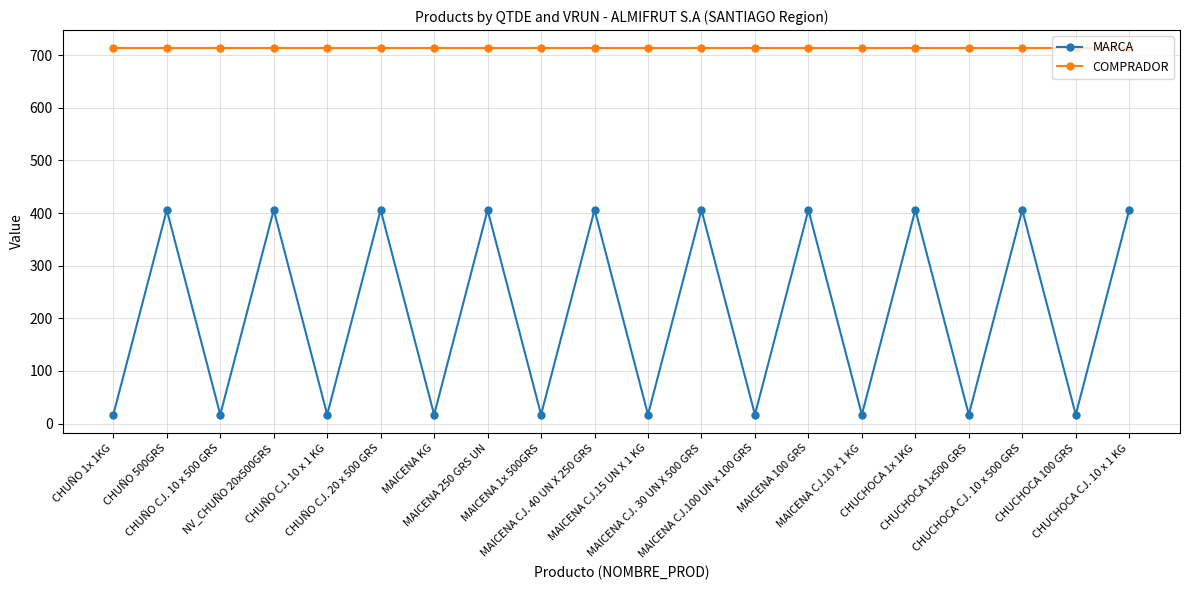

Reading left to right, extract all data points from this chart.

MARCA: CHUÑO 1x 1KG=17	CHUÑO 500GRS=406	CHUÑO CJ. 10 x 500 GRS=17	NV_CHUÑO 20x500GRS=406	CHUÑO CJ. 10 x 1 KG=17	CHUÑO CJ. 20 x 500 GRS=406	MAICENA KG=17	MAICENA 250 GRS UN=406	MAICENA 1x 500GRS=17	MAICENA CJ. 40 UN X 250 GRS=406	MAICENA CJ.15 UN X 1 KG=17	MAICENA CJ. 30 UN X 500 GRS=406	MAICENA CJ.100 UN x 100 GRS=17	MAICENA 100 GRS=406	MAICENA CJ.10 x 1 KG=17	CHUCHOCA 1x 1KG=406	CHUCHOCA 1x500 GRS=17	CHUCHOCA CJ. 10 x 500 GRS=406	CHUCHOCA 100 GRS=17	CHUCHOCA CJ. 10 x 1 KG=406
COMPRADOR: CHUÑO 1x 1KG=713	CHUÑO 500GRS=713	CHUÑO CJ. 10 x 500 GRS=713	NV_CHUÑO 20x500GRS=713	CHUÑO CJ. 10 x 1 KG=713	CHUÑO CJ. 20 x 500 GRS=713	MAICENA KG=713	MAICENA 250 GRS UN=713	MAICENA 1x 500GRS=713	MAICENA CJ. 40 UN X 250 GRS=713	MAICENA CJ.15 UN X 1 KG=713	MAICENA CJ. 30 UN X 500 GRS=713	MAICENA CJ.100 UN x 100 GRS=713	MAICENA 100 GRS=713	MAICENA CJ.10 x 1 KG=713	CHUCHOCA 1x 1KG=713	CHUCHOCA 1x500 GRS=713	CHUCHOCA CJ. 10 x 500 GRS=713	CHUCHOCA 100 GRS=713	CHUCHOCA CJ. 10 x 1 KG=713